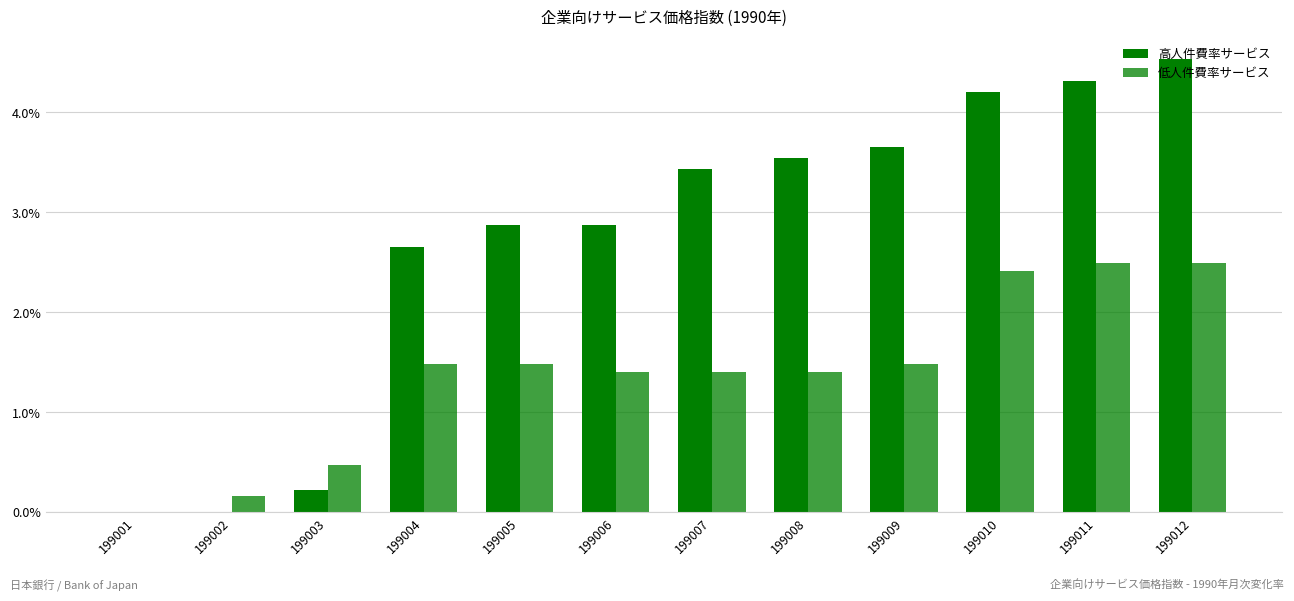

What is the difference between the 低人件費率サービス values at 199003 and 199002?

0.3